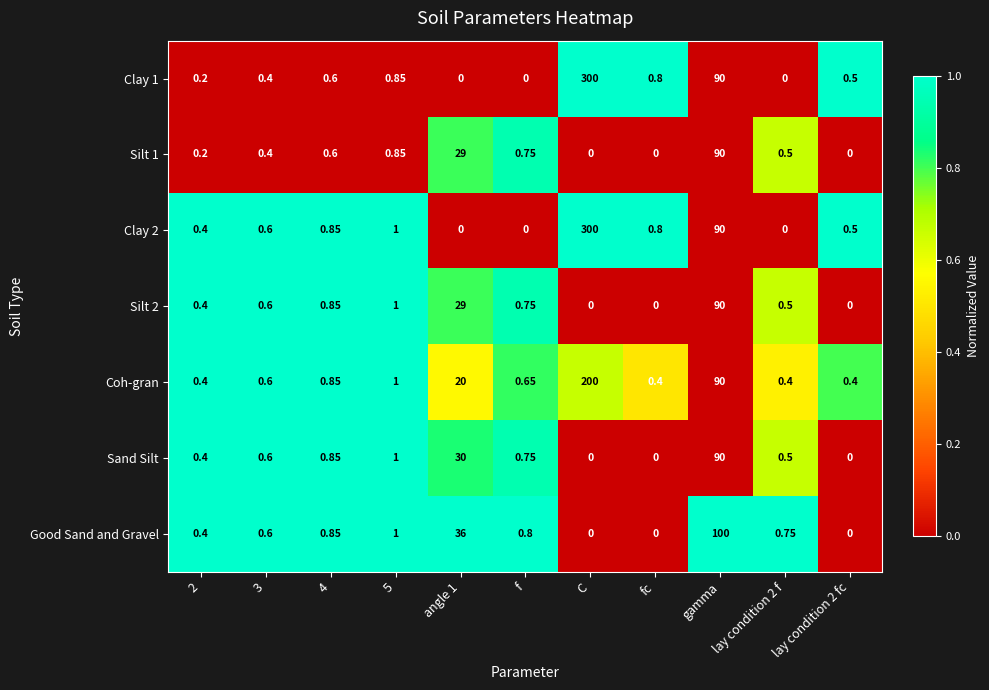

At which label does Clay 2 reach its peak?

C